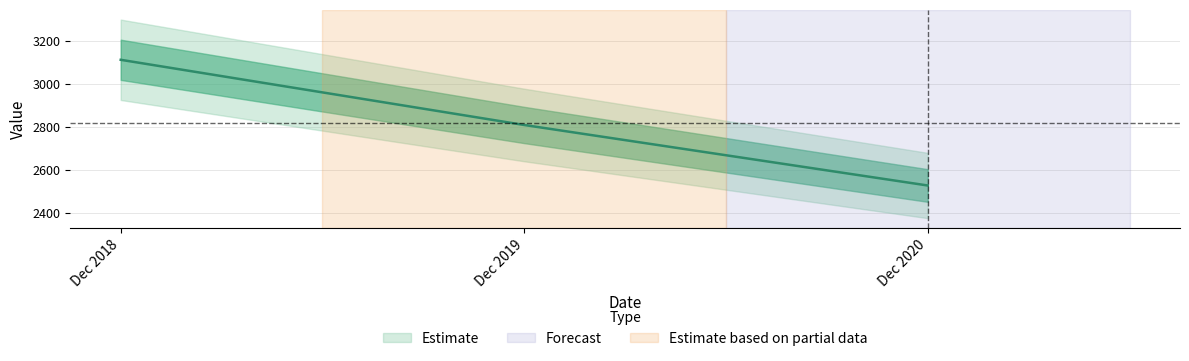

Where is the data nearest to the value 2820?

Dec 2019